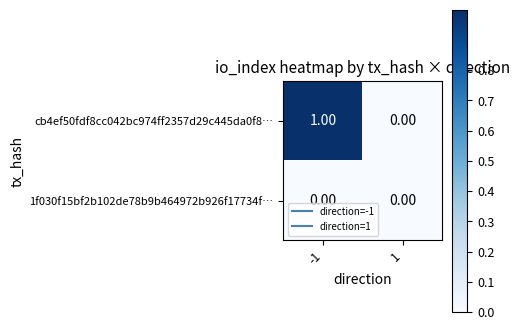

Which series changed the most between -1 and 1?

cb4ef50fdf8cc042bc974ff2357d29c445da0f8…